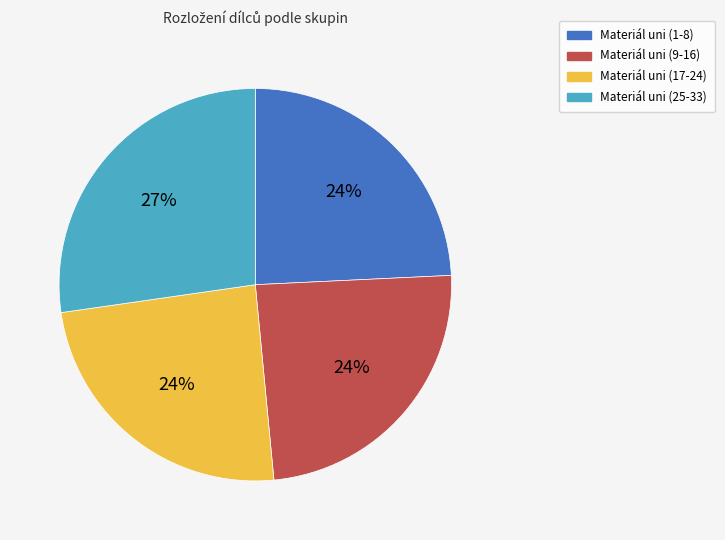

Do Materiál uni (17-24) and Materiál uni (1-8) together represent more than half of the pie?

No